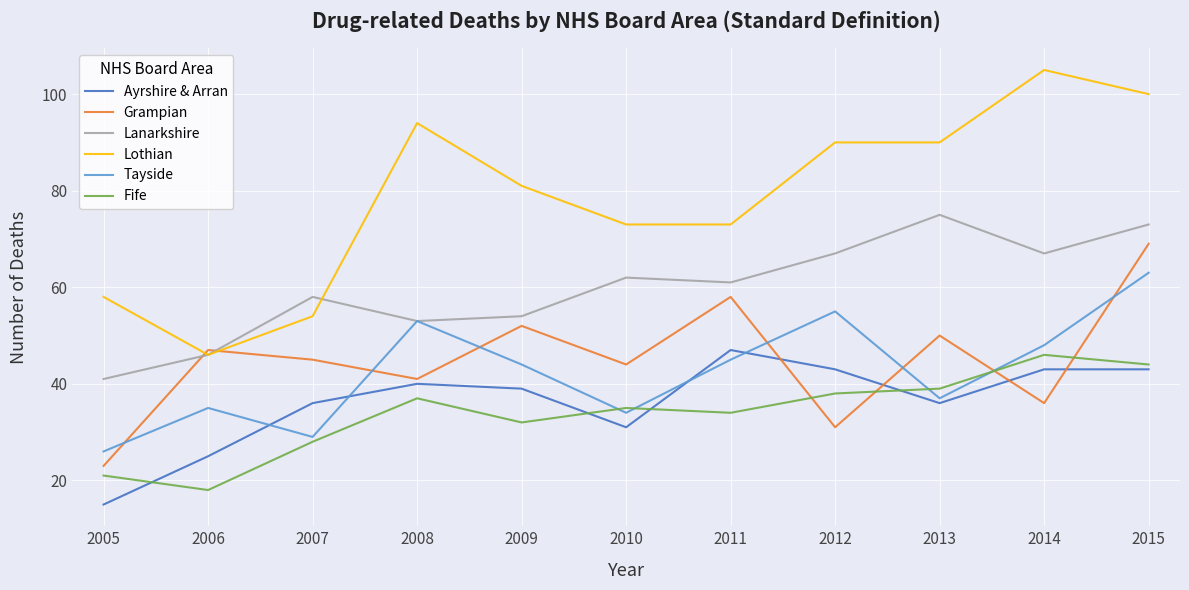

After their last crossing, which series has the higher values: Grampian or Lanarkshire?

Lanarkshire